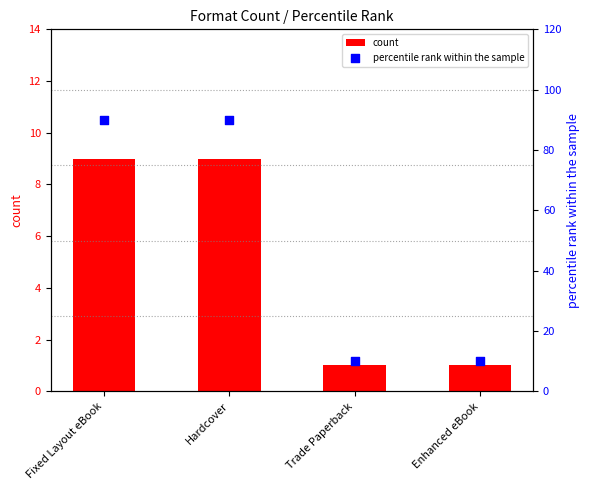

What are all the series names shown in the legend?

count, percentile rank within the sample